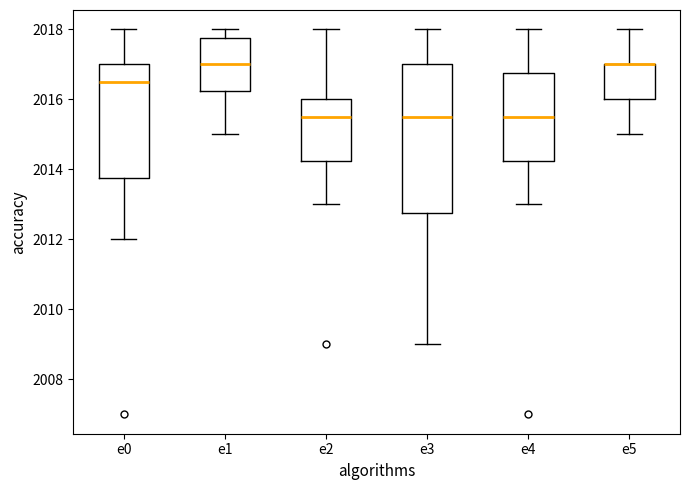

Reading left to right, read every box against the y-axis: the position of its median line, the range the box covers, and the ends of its whiskers. The values are not printed on the chart, so give them approximately, as read against the axis.

e0: median 2016.6, box 2013.8 to 2017.0, whiskers 2012.0 to 2018.0
e1: median 2017.0, box 2016.2 to 2017.8, whiskers 2015.0 to 2018.0
e2: median 2015.6, box 2014.2 to 2016.0, whiskers 2013.0 to 2018.0
e3: median 2015.6, box 2012.8 to 2017.0, whiskers 2009.0 to 2018.0
e4: median 2015.6, box 2014.2 to 2016.8, whiskers 2013.0 to 2018.0
e5: median 2017.0 (drawn on the box's upper edge), box 2016.0 to 2017.0, whiskers 2015.0 to 2018.0